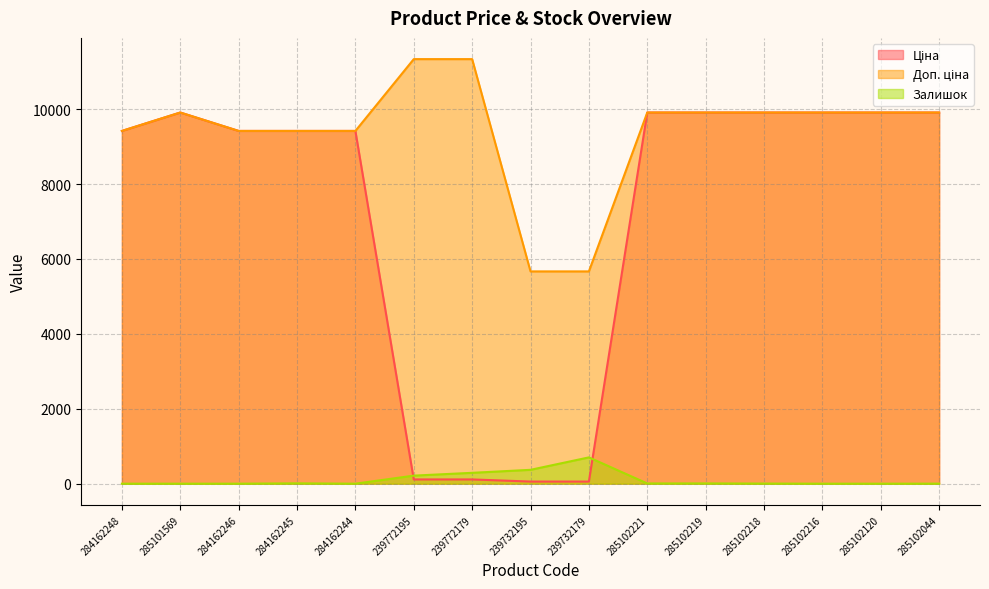

What is the average value of the Залишок series?

106.9